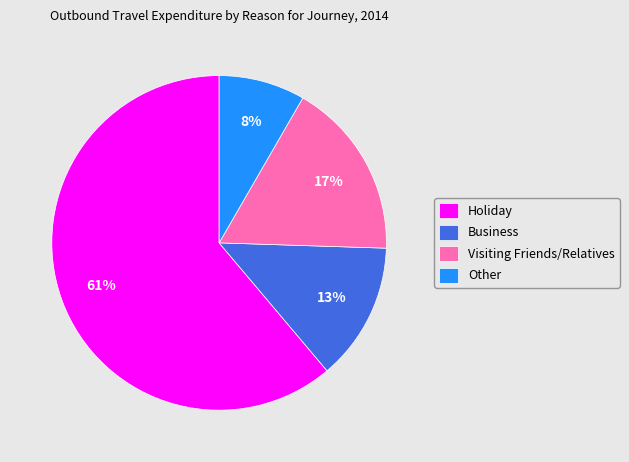

To the nearest percent, what is the difference between the Other and Visiting Friends/Relatives slice percentages?

9%